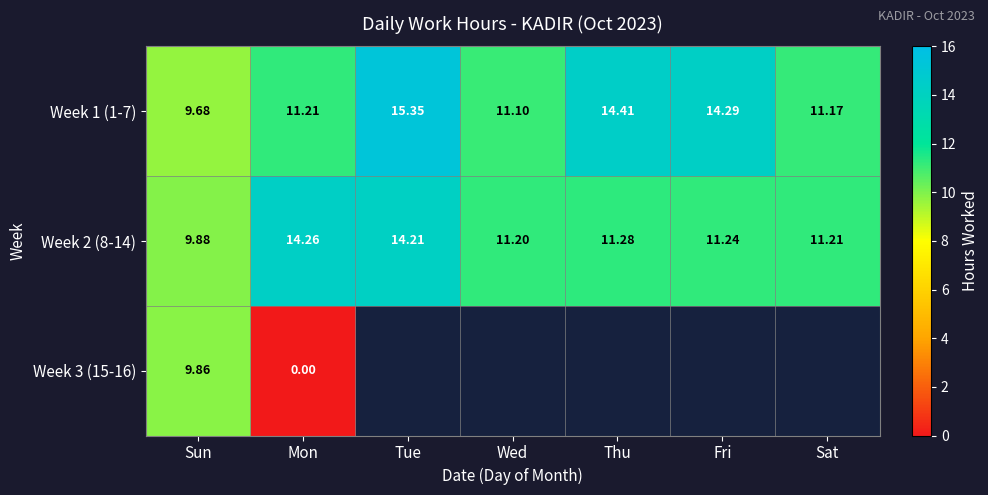

List the labels in order of Week 1 (1-7) value, smallest first.

Sun, Wed, Sat, Mon, Fri, Thu, Tue